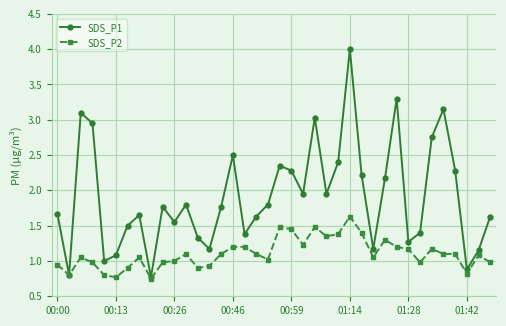

Rank the series by their average value, from highest to lowest.

SDS_P1, SDS_P2